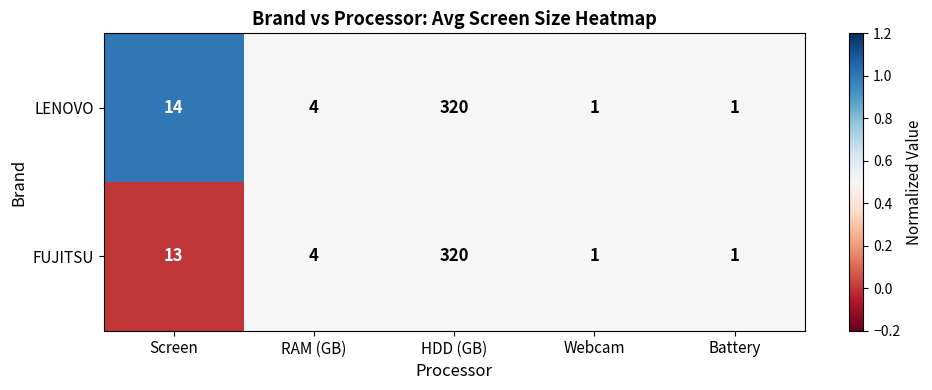

What is the difference between the highest and lowest values at Screen?

1